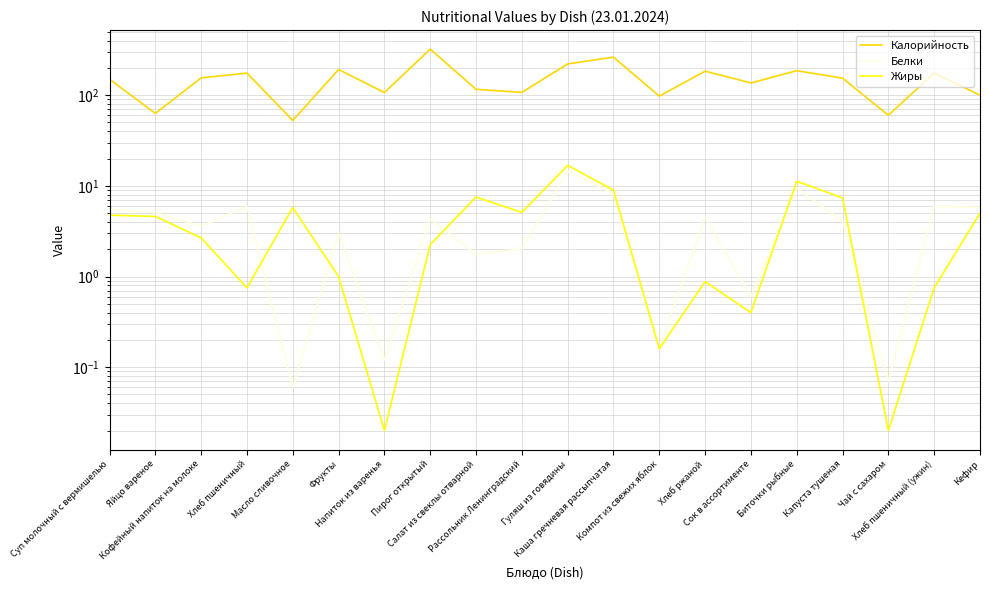

True or false: Жиры and Калорийность intersect in this chart.

False